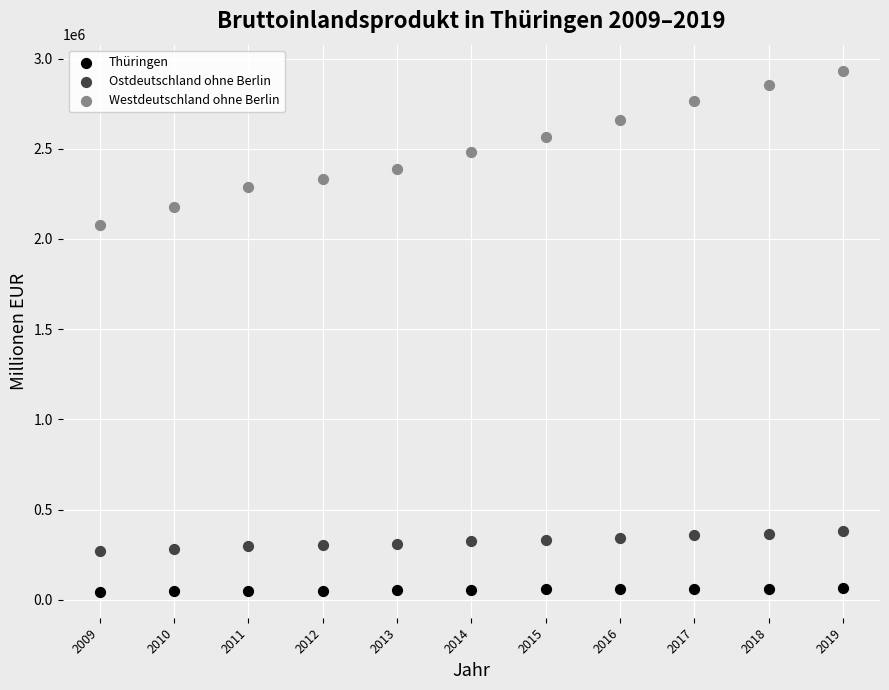

Which series has the largest Y range (max minus min)?

Westdeutschland ohne Berlin